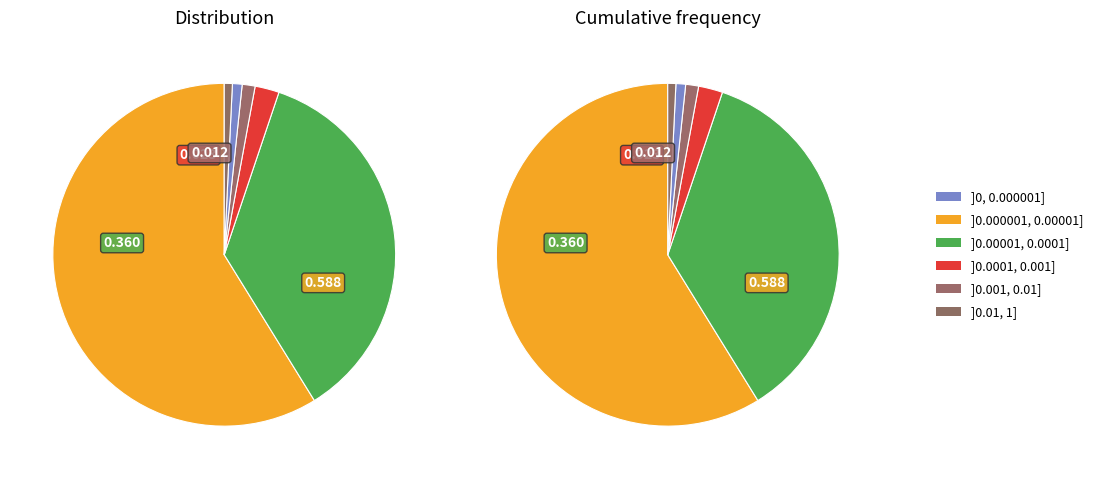

How many slices are in this pie chart?

6